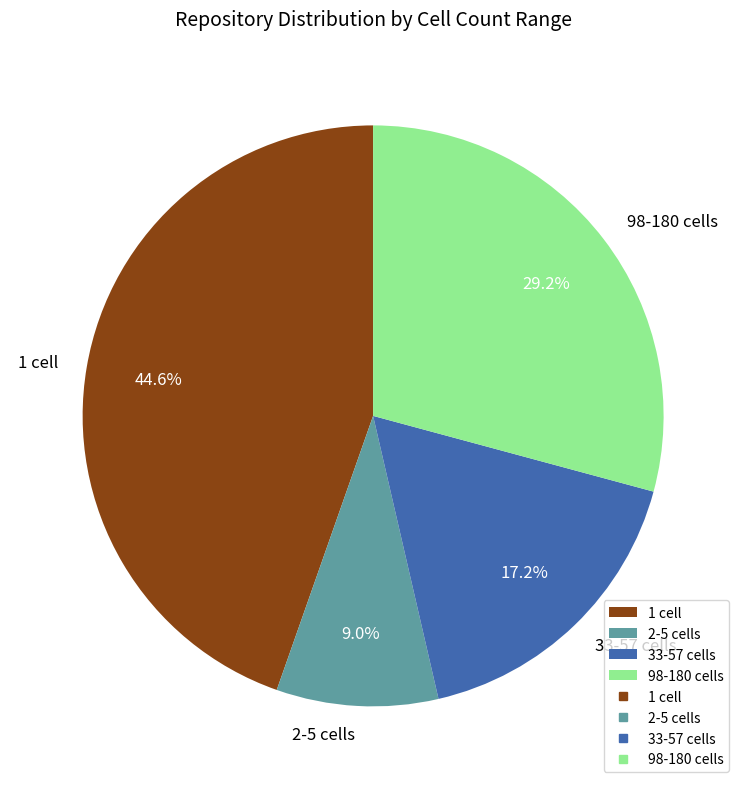

Rank the categories by value from highest to lowest.

1 cell, 98-180 cells, 33-57 cells, 2-5 cells